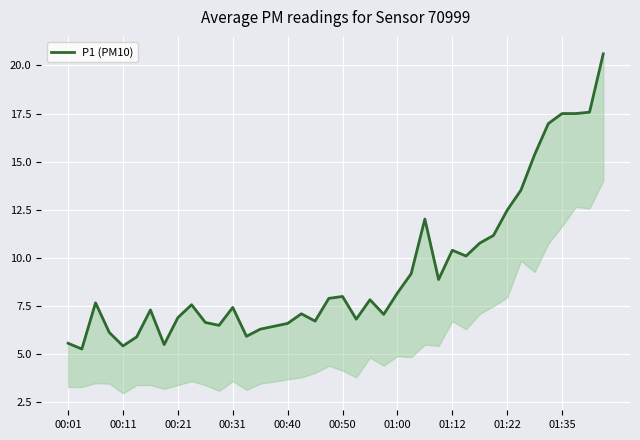

How many points are lower than both their immediate neighbors (excluding endpoints)?

10